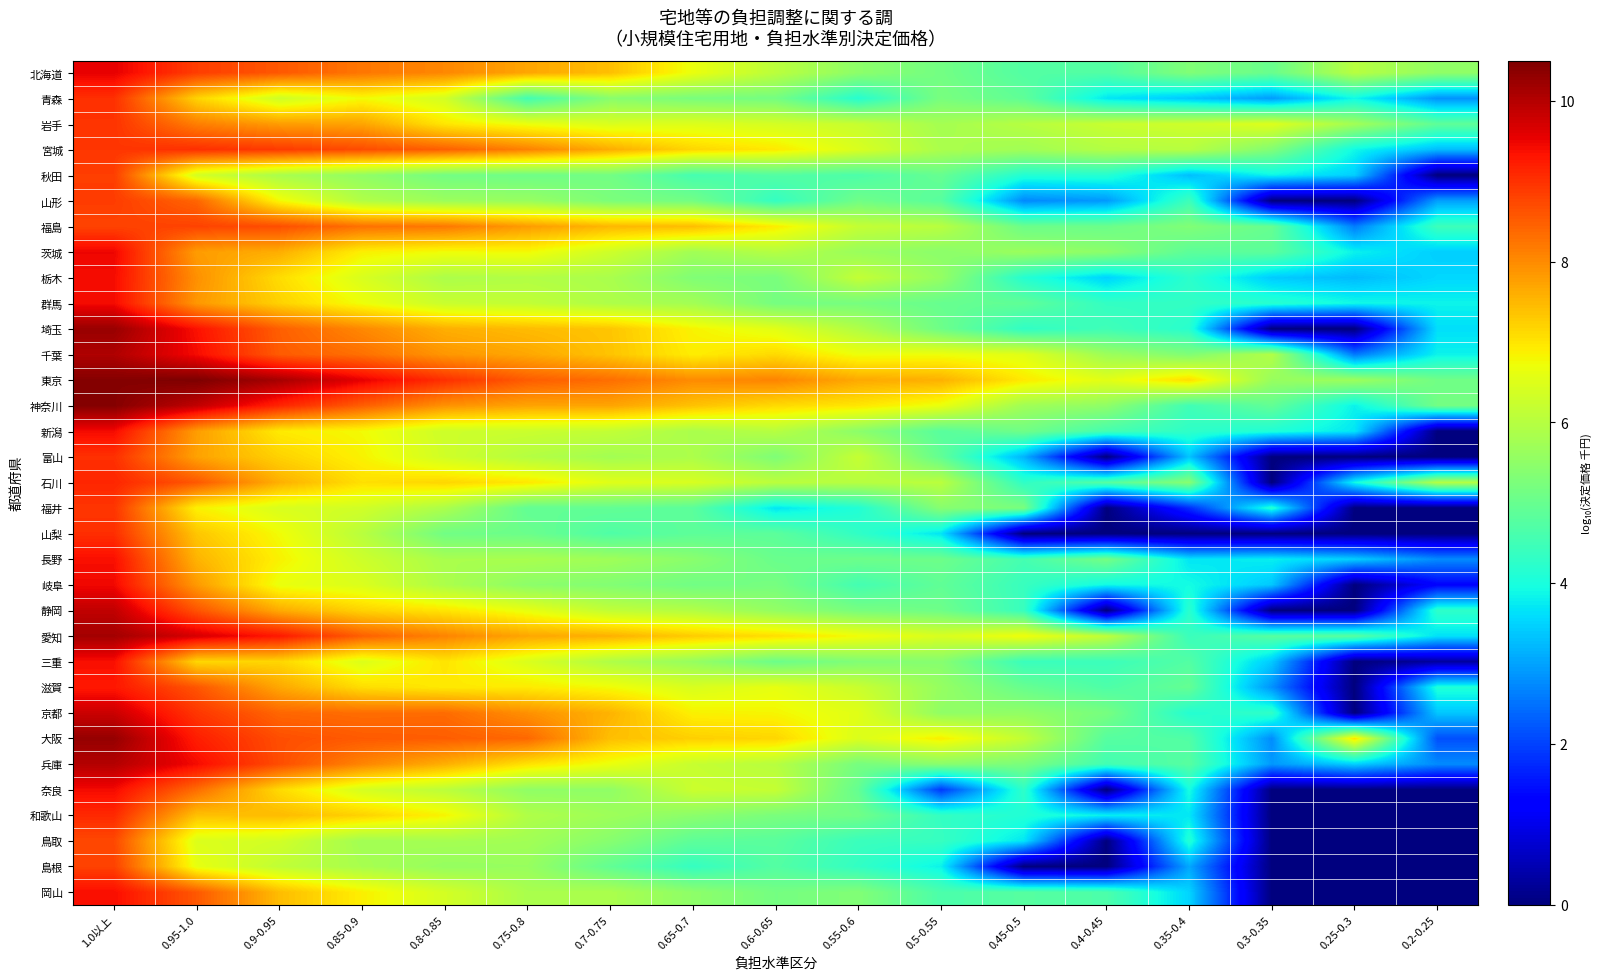

List the series in order of their peak value, lowest first.

鳥取, 福島, 島根, 秋田, 山形, 福井, 岩手, 富山, 青森, 宮城, 山梨, 和歌山, 石川, 滋賀, 長野, 三重, 岡山, 栃木, 群馬, 新潟, 奈良, 岐阜, 茨城, 北海道, 京都, 静岡, 兵庫, 千葉, 愛知, 埼玉, 大阪, 神奈川, 東京